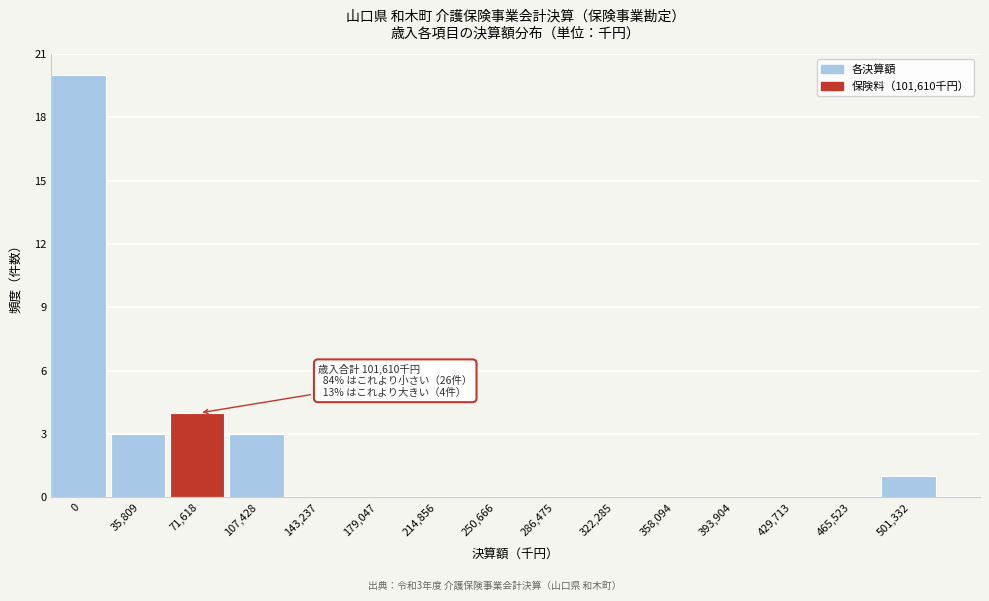

Reading left to right, extract all data points from this chart.

0=20	35,809=3	71,618=4	107,428=3	143,237=0	179,047=0	214,856=0	250,666=0	286,475=0	322,285=0	358,094=0	393,904=0	429,713=0	465,523=0	501,332=1